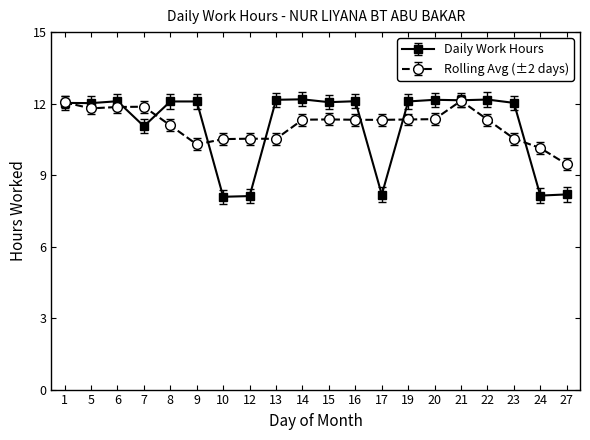

At 14, list the series in order from smallest to largest.

Rolling Avg (±2 days), Daily Work Hours